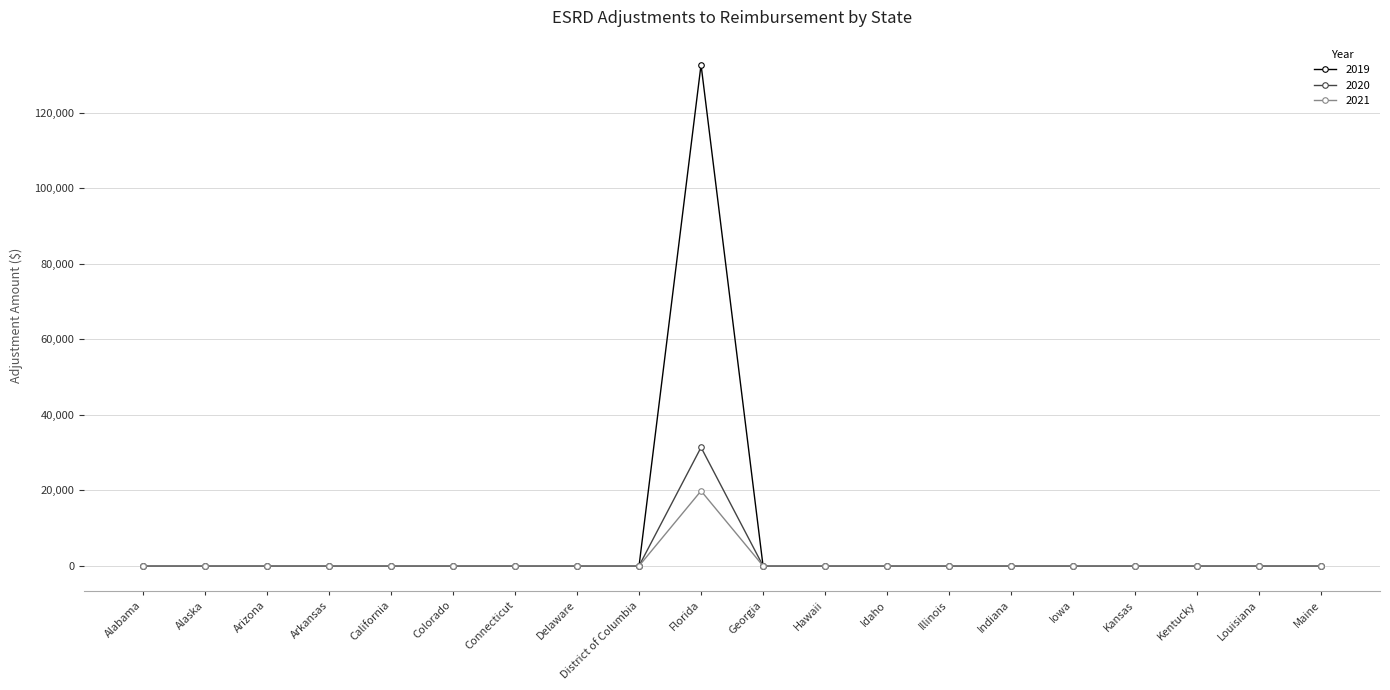

What is the label of the 12th point from the left?

Hawaii